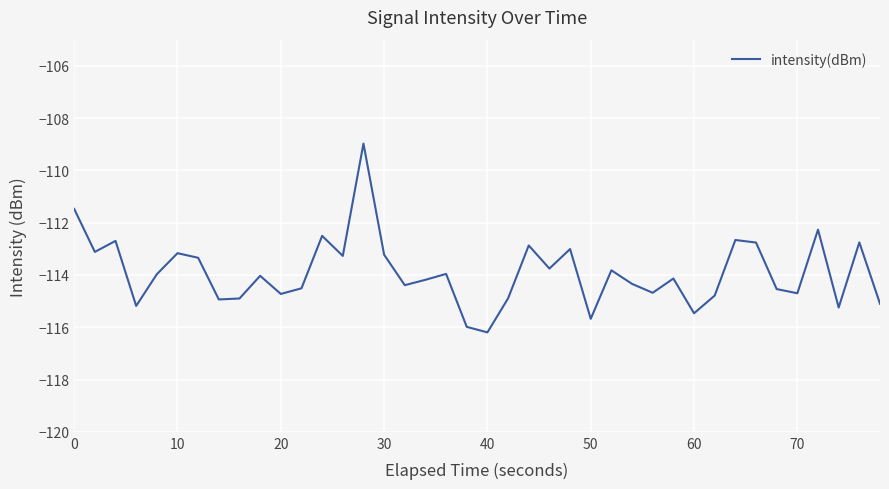

What is the difference between the maximum and minimum values?

7.2